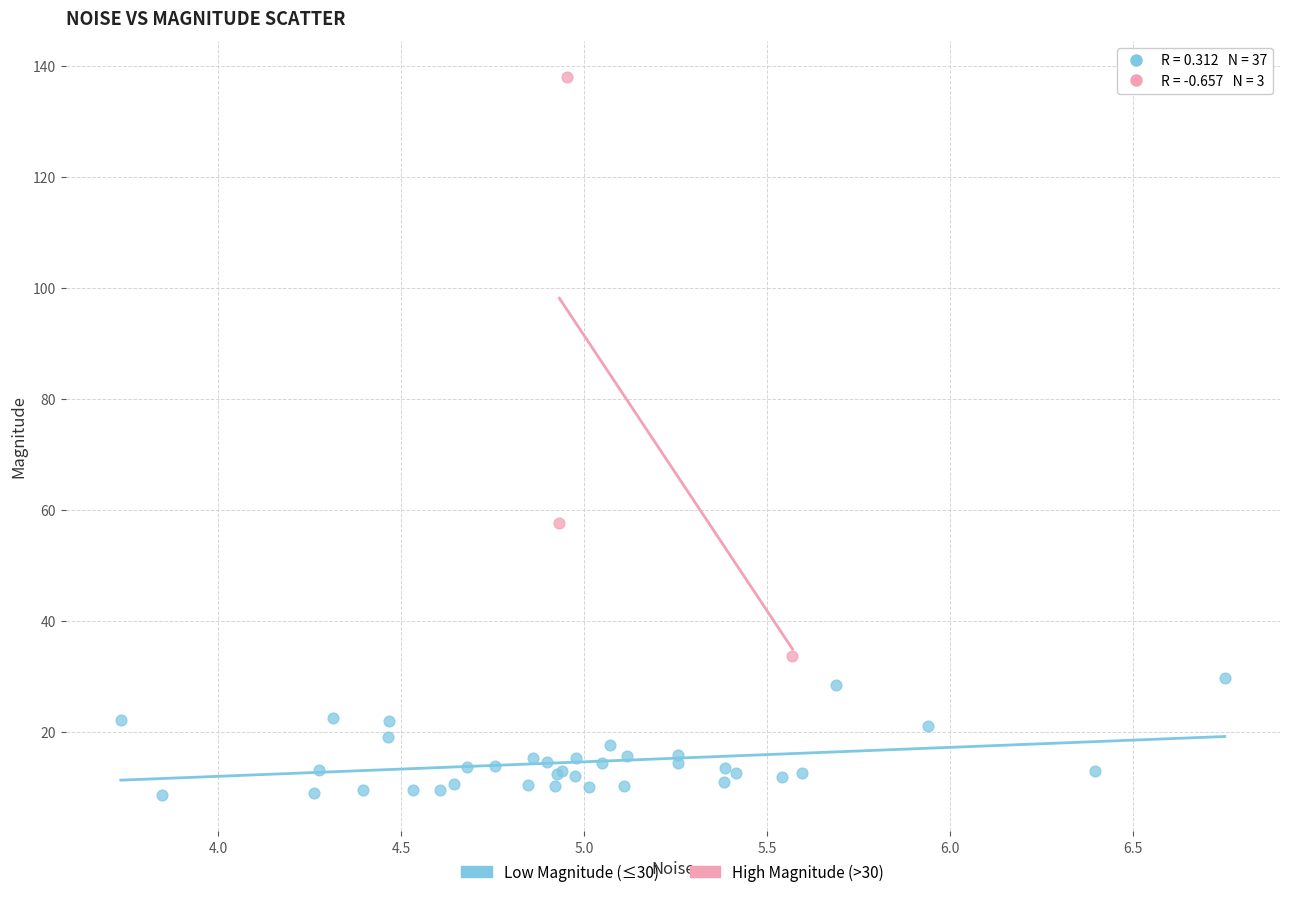

Which series has the largest Y range (max minus min)?

High Magnitude (>30)